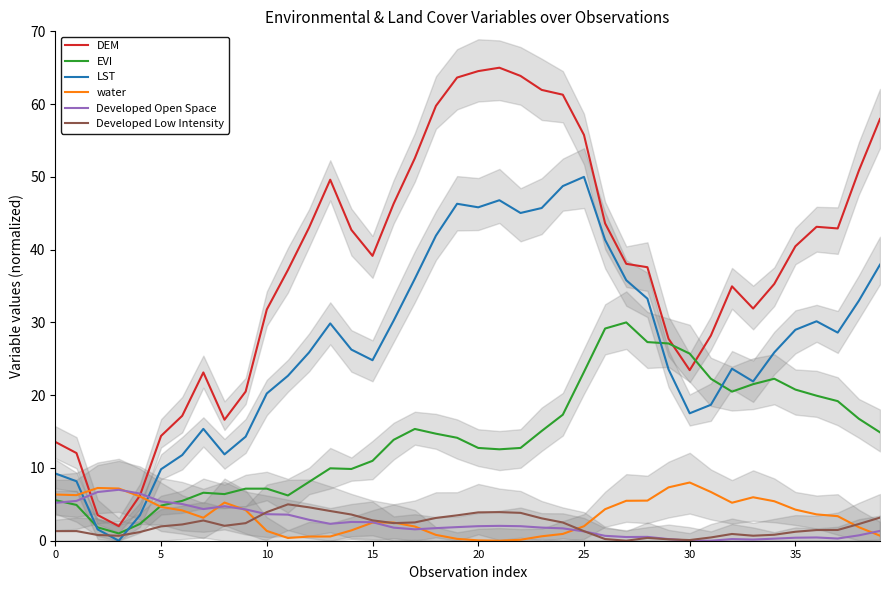

Reading left to right, what are all the values shown in this chart?

DEM: 13.6	12.0	3.5	2.0	6.2	14.4	17.2	23.1	16.6	20.5	31.8	37.2	43.0	49.6	42.7	39.1	46.3	52.6	59.8	63.6	64.5	65.0	63.9	62.0	61.3	55.8	43.6	38.0	37.6	27.7	23.4	28.2	35.0	31.9	35.3	40.5	43.1	42.9	50.9	58.0
EVI: 5.6	4.9	1.8	1.0	2.3	4.8	5.5	6.6	6.4	7.2	7.2	6.2	8.1	10.0	9.9	11.0	13.9	15.4	14.7	14.1	12.7	12.6	12.7	15.1	17.3	23.2	29.2	30.0	27.3	27.1	25.7	22.3	20.5	21.5	22.3	20.8	19.9	19.2	16.8	14.9
LST: 9.2	8.2	1.6	0.0	3.5	9.8	11.8	15.4	11.9	14.3	20.2	22.7	25.9	29.9	26.3	24.8	30.3	36.0	41.9	46.3	45.8	46.8	45.0	45.7	48.7	50.0	41.3	35.8	33.3	23.5	17.5	18.7	23.6	21.9	25.9	29.0	30.2	28.6	33.0	37.9
water: 6.3	6.3	7.2	7.2	6.1	4.6	4.2	3.2	5.2	4.2	1.3	0.4	0.6	0.6	1.4	2.5	2.5	2.0	0.8	0.3	0.0	0.0	0.1	0.6	0.9	2.0	4.3	5.5	5.5	7.3	8.0	6.7	5.2	6.0	5.4	4.3	3.6	3.4	1.9	0.7
Developed Open Space: 5.2	5.5	6.7	7.0	6.5	5.4	5.0	4.4	4.7	4.3	3.6	3.6	2.9	2.3	2.6	2.5	1.8	1.6	1.7	1.9	2.0	2.0	2.0	1.8	1.7	1.3	0.7	0.5	0.5	0.2	0.0	0.0	0.2	0.2	0.3	0.4	0.4	0.3	0.7	1.3
Developed Low Intensity: 1.3	1.3	0.8	0.7	1.2	2.0	2.2	2.8	2.1	2.4	3.9	5.0	4.6	4.1	3.6	2.8	2.4	2.5	3.1	3.5	3.9	3.9	3.8	3.1	2.5	1.3	0.2	0.0	0.4	0.2	0.1	0.4	0.9	0.7	0.8	1.2	1.5	1.5	2.3	3.2